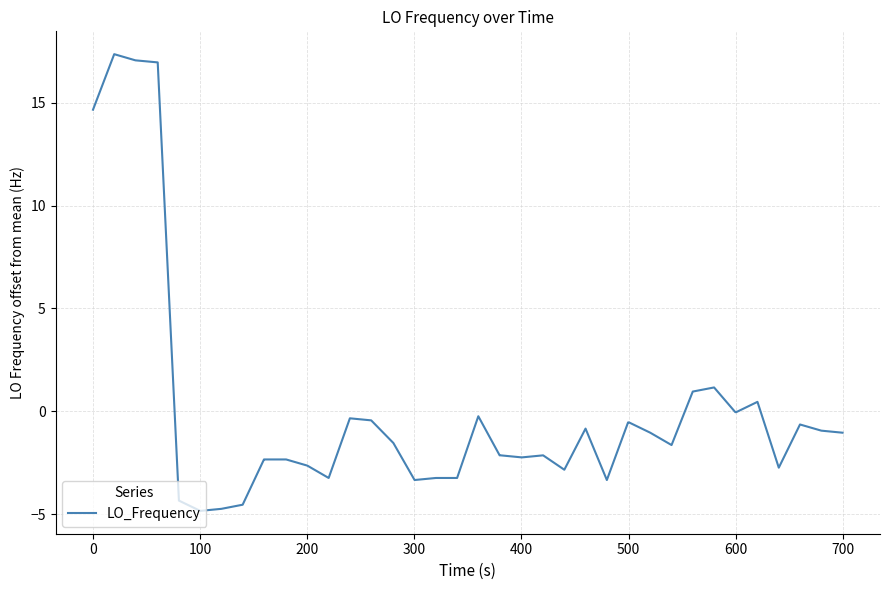

What is the smallest value displayed?

-4.8